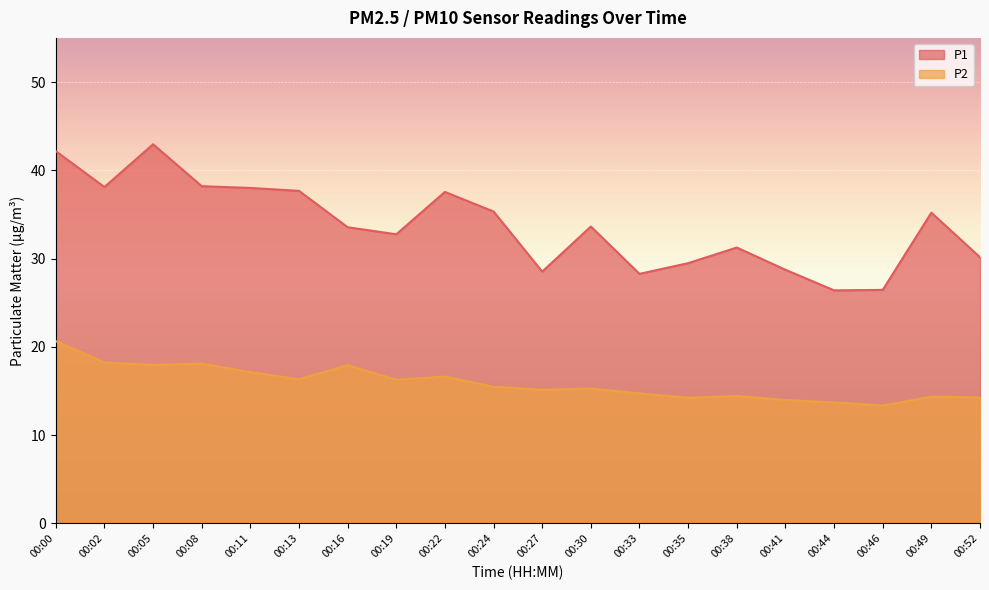

How many distinct data groups are displayed?

2